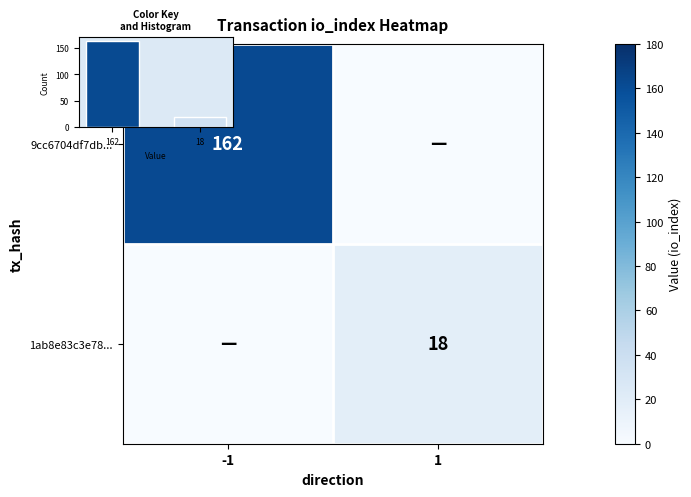

Is it true that 9cc6704df7db... equals -49 at 1?

False